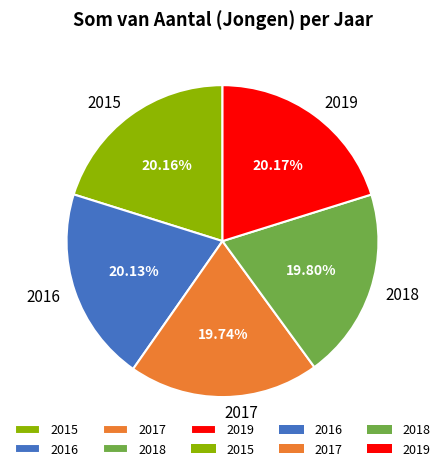

Approximately how many times larger is the value at 2016 compared to 2019?

1.0